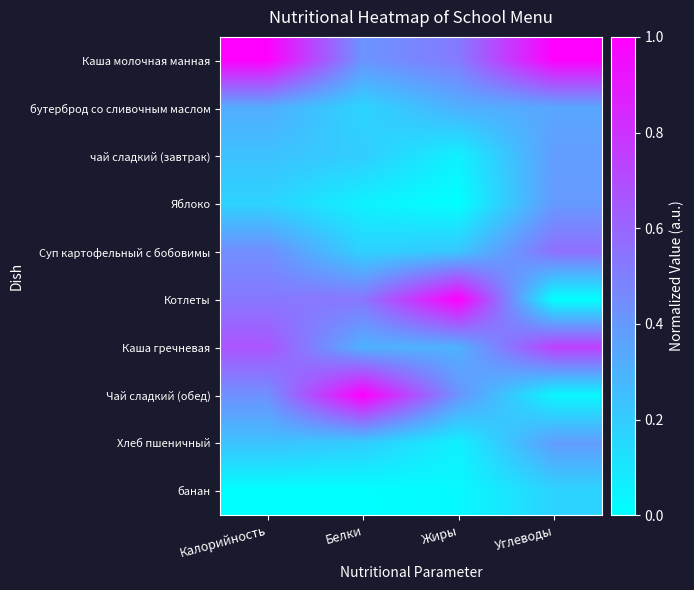

Reading left to right, list all the values displayed in this chart.

Каша молочная манная: Калорийность=1.0	Белки=0.4	Жиры=0.5	Углеводы=1.0
бутерброд со сливочным маслом: Калорийность=0.3	Белки=0.2	Жиры=0.3	Углеводы=0.3
чай сладкий (завтрак): Калорийность=0.2	Белки=0.2	Жиры=0.1	Углеводы=0.4
Яблоко: Калорийность=0.2	Белки=0.1	Жиры=0.0	Углеводы=0.4
Суп картофельный с бобовимы: Калорийность=0.4	Белки=0.2	Жиры=0.2	Углеводы=0.6
Котлеты: Калорийность=0.5	Белки=0.5	Жиры=1.0	Углеводы=0.0
Каша гречневая: Калорийность=0.7	Белки=0.3	Жиры=0.3	Углеводы=0.7
Чай сладкий (обед): Калорийность=0.4	Белки=1.0	Жиры=0.4	Углеводы=0.0
Хлеб пшеничный: Калорийность=0.2	Белки=0.2	Жиры=0.1	Углеводы=0.4
банан: Калорийность=0.0	Белки=0.0	Жиры=0.0	Углеводы=0.2